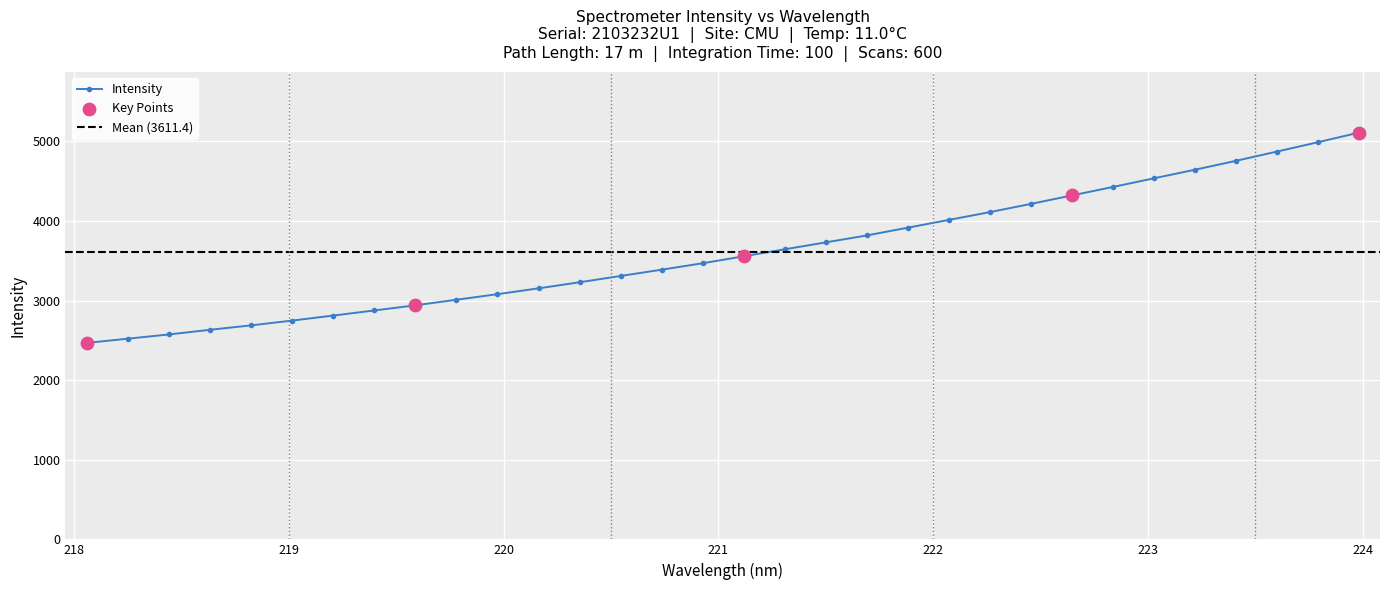

What is the change in value from 219.7801 to 223.0264?

+1525.2